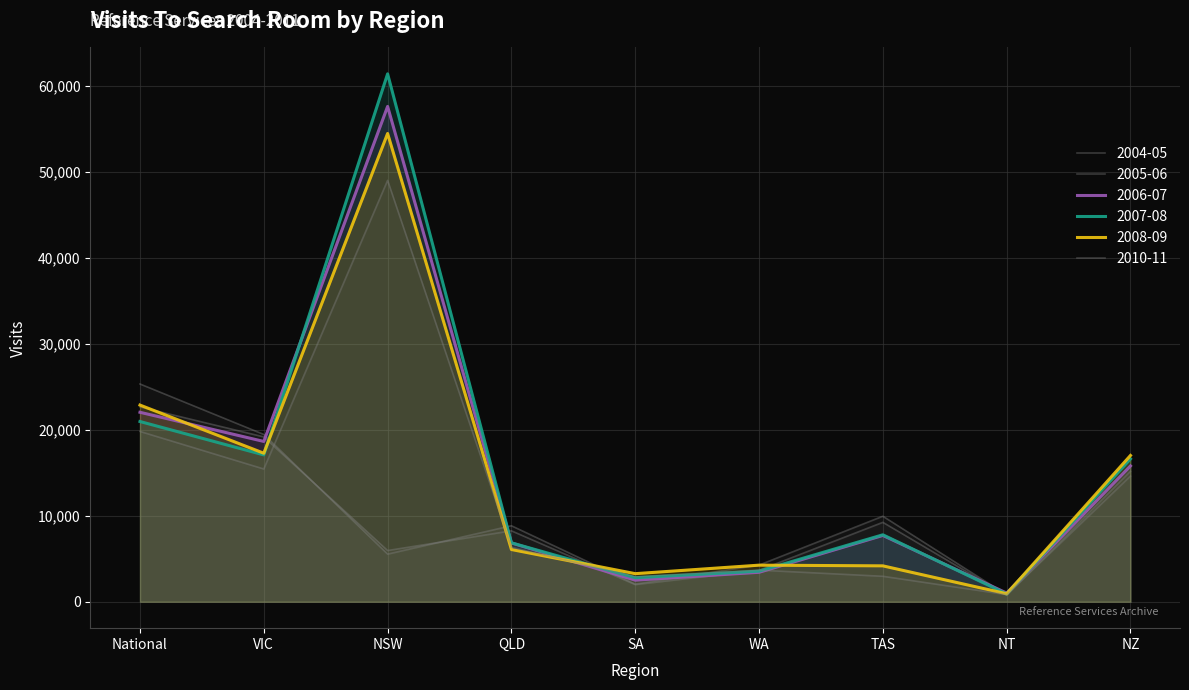

What is the smallest value displayed?

760